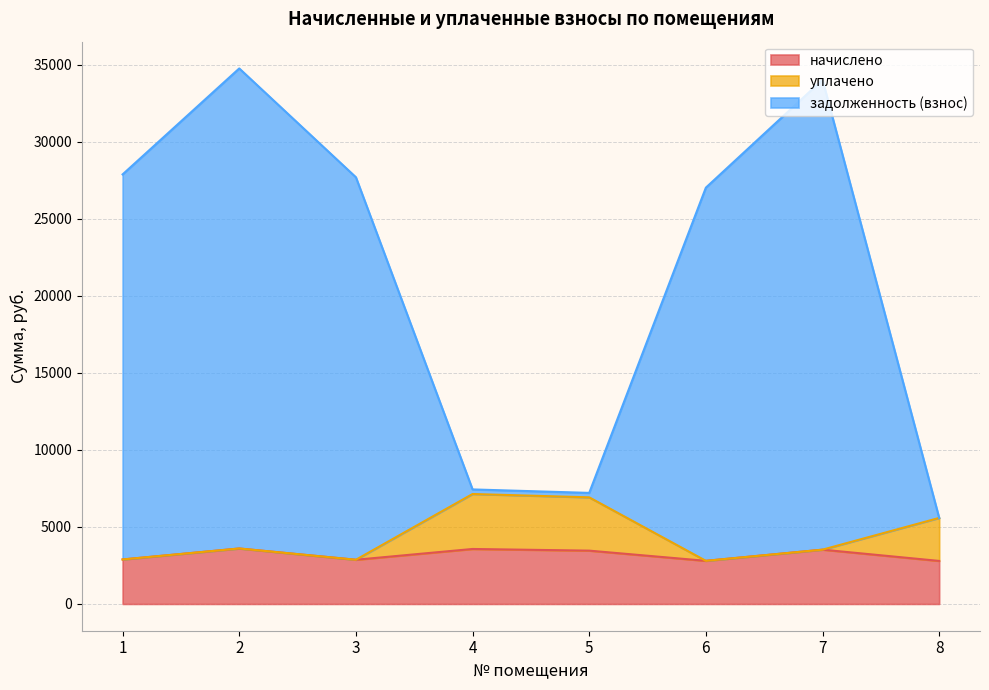

What are all the series names shown in the legend?

начислено, уплачено, задолженность (взнос)